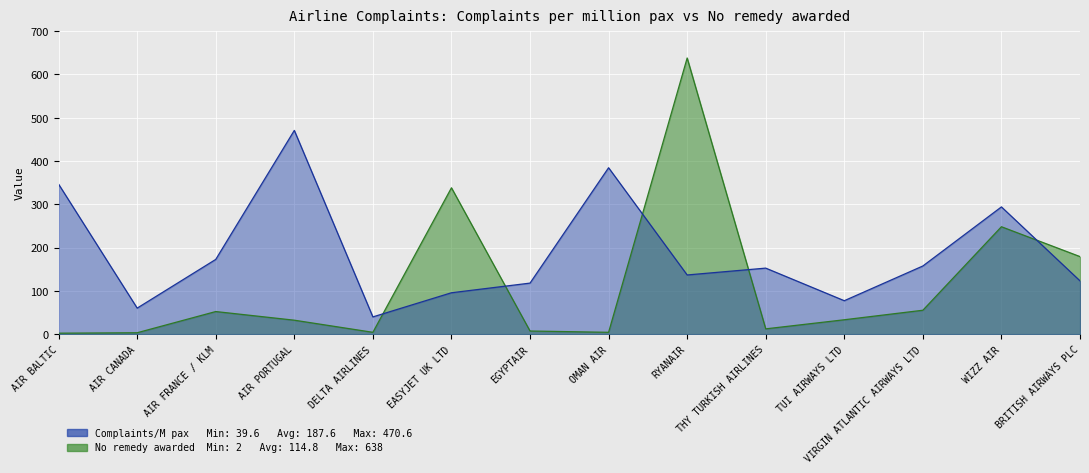

In No remedy awarded, how many points are higher than both neighbors (excluding endpoints)?

4